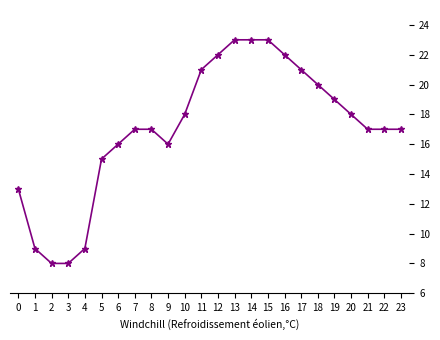

What is the sum of all values?

409